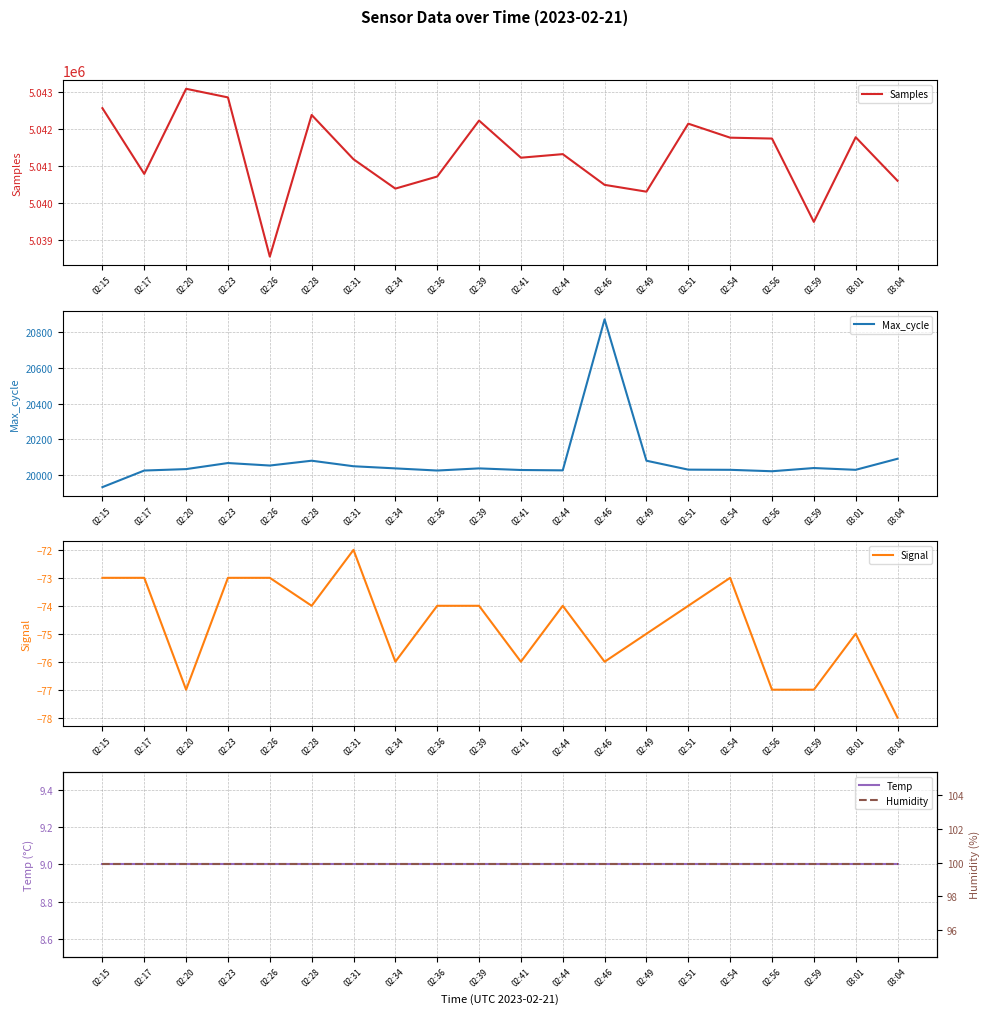

Is it true that Signal equals -74.0 at 02:36?

True